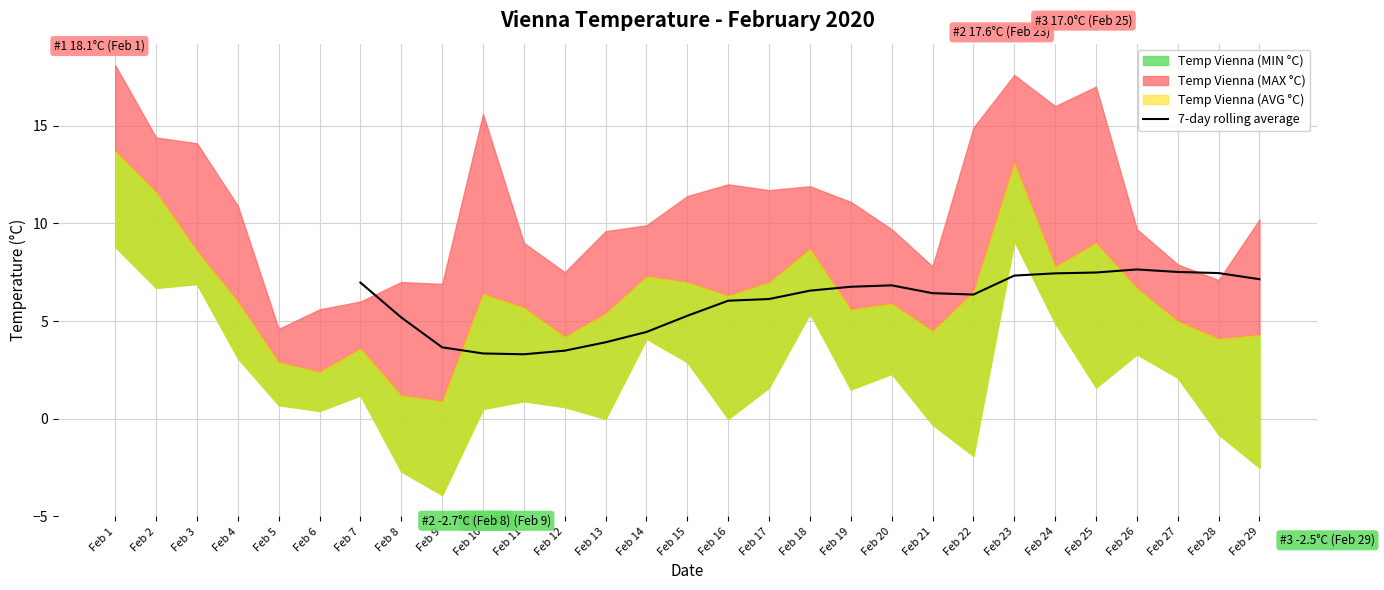

The value of 7-day rolling average at Feb 8 is 7.8. True or false?

False